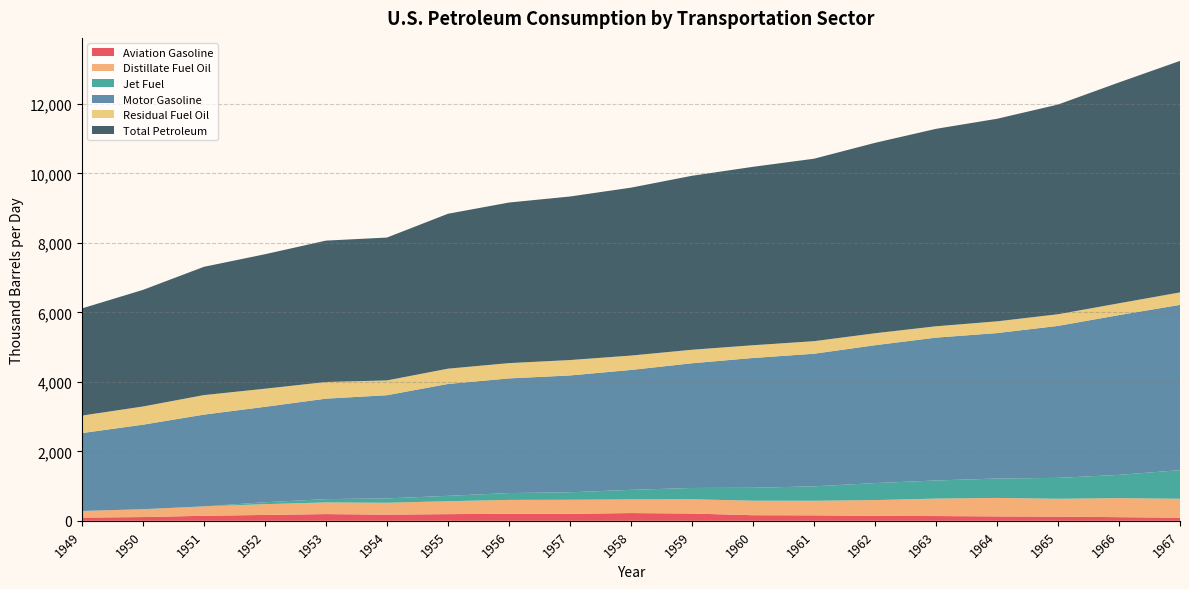

Reading left to right, what are all the values shown in this chart?

Aviation Gasoline: 1949=93.1	1950=108.3	1951=145.1	1952=169.4	1953=193.7	1954=178.0	1955=192.2	1956=203.8	1957=201.1	1958=223.2	1959=209.4	1960=161.2	1961=157.6	1962=142.7	1963=137.4	1964=127.2	1965=120.3	1966=105.3	1967=90.1
Distillate Fuel Oil: 1949=190.5	1950=225.9	1951=270.6	1952=309.9	1953=336.0	1954=341.8	1955=372.2	1956=398.4	1957=405.2	1958=393.5	1959=411.0	1960=418.4	1961=419.4	1962=454.0	1963=502.0	1964=531.6	1965=514.2	1966=547.3	1967=544.6
Jet Fuel: 1949=0.0	1950=0.0	1951=0.0	1952=55.0	1953=94.5	1954=125.6	1955=154.2	1956=197.1	1957=215.5	1958=274.6	1959=325.1	1960=371.5	1961=415.4	1962=489.1	1963=521.8	1964=558.1	1965=601.7	1966=669.6	1967=824.0
Motor Gasoline: 1949=2241.5	1950=2432.7	1951=2641.2	1952=2746.8	1953=2892.1	1954=2970.0	1955=3220.8	1956=3299.4	1957=3362.1	1958=3451.0	1959=3589.7	1960=3735.8	1961=3816.7	1962=3968.5	1963=4111.7	1964=4186.8	1965=4374.0	1966=4599.5	1967=4756.7
Residual Fuel Oil: 1949=503.7	1950=523.6	1951=561.7	1952=521.3	1953=479.3	1954=425.5	1955=439.9	1956=440.1	1957=443.6	1958=413.7	1959=388.6	1960=366.7	1961=361.1	1962=344.3	1963=326.2	1964=337.7	1965=335.7	1966=339.6	1967=359.1
Total Petroleum: 1949=3084.4	1950=3356.2	1951=3692.3	1952=3870.3	1953=4069.5	1954=4112.2	1955=4458.5	1956=4622.2	1957=4707.0	1958=4833.3	1959=5007.2	1960=5135.5	1961=5251.8	1962=5480.5	1963=5682.7	1964=5830.0	1965=6035.5	1966=6356.7	1967=6663.5